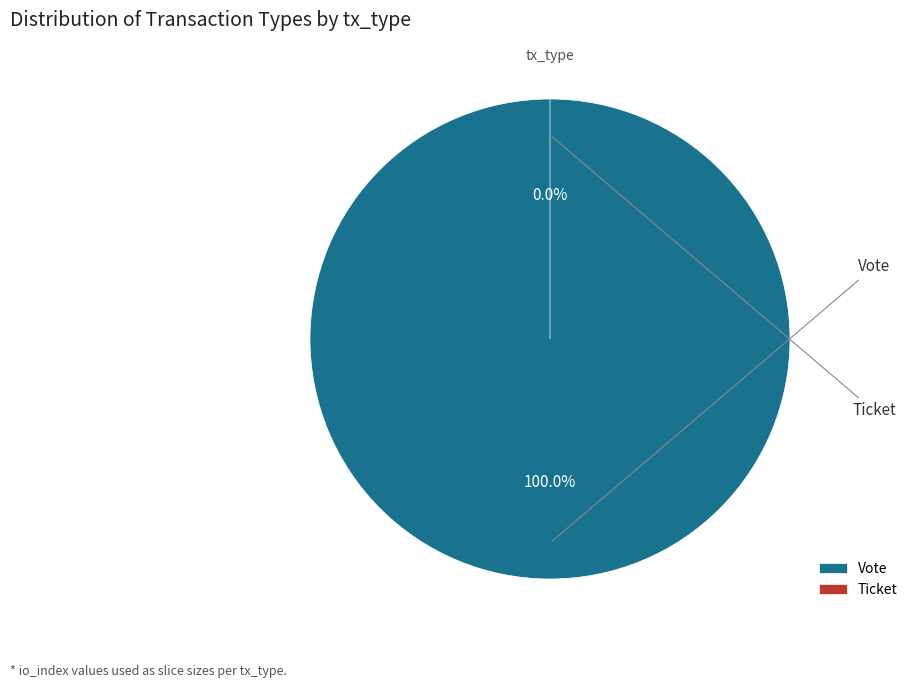

What is the change in value from Vote to Ticket?

-1